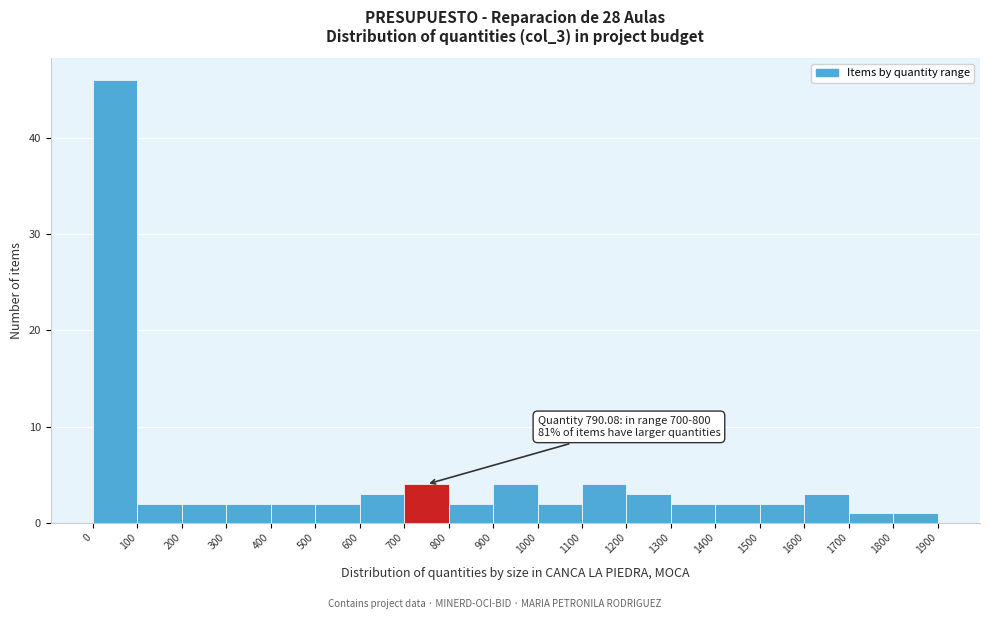

Which range on the x-axis has the tallest bar?

0 to 100